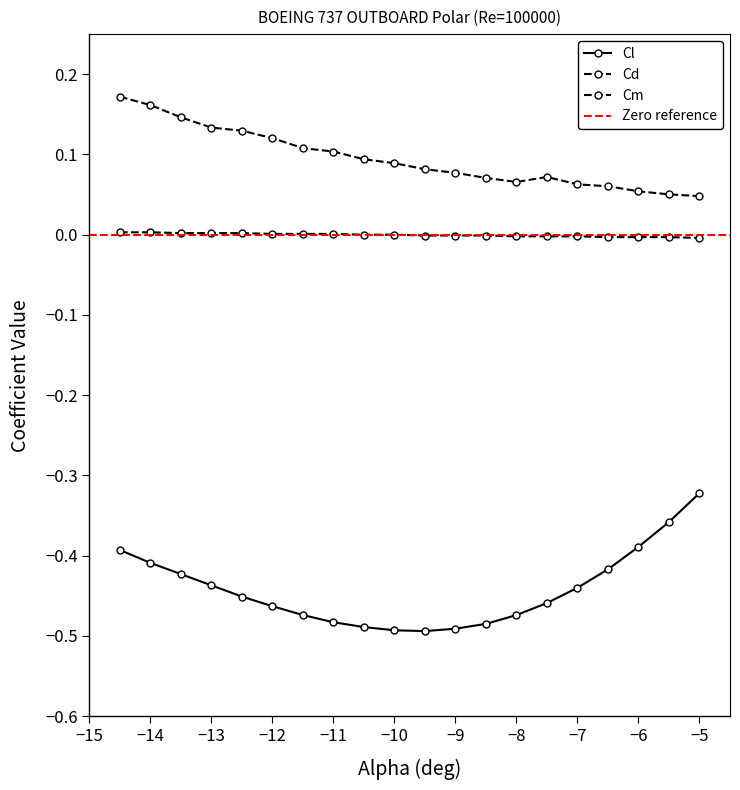

True or false: Cd and Cl cross at least once.

False